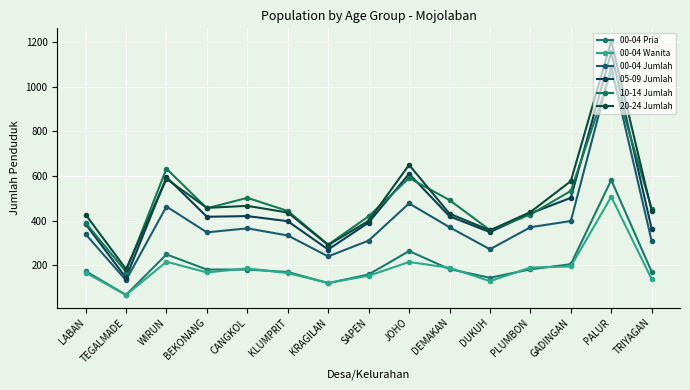

At which label is 10-14 Jumlah closest to 619?

WIRUN